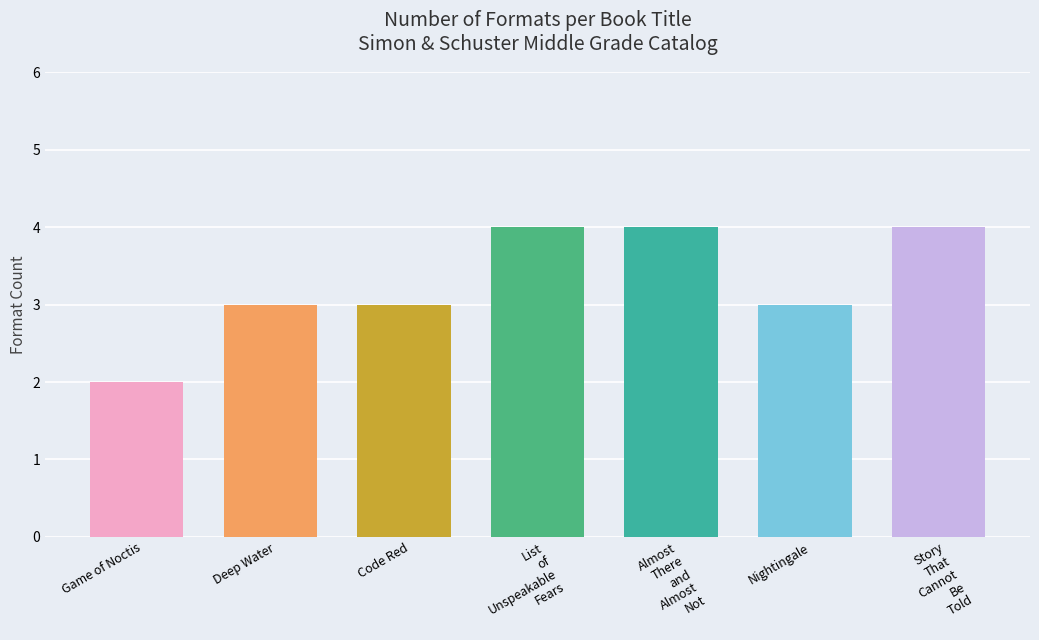

What is the greatest value displayed?

4